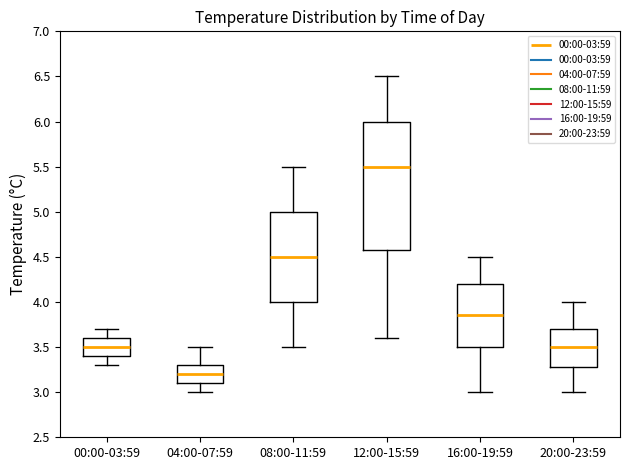

Which box has the highest median line?

12:00-15:59